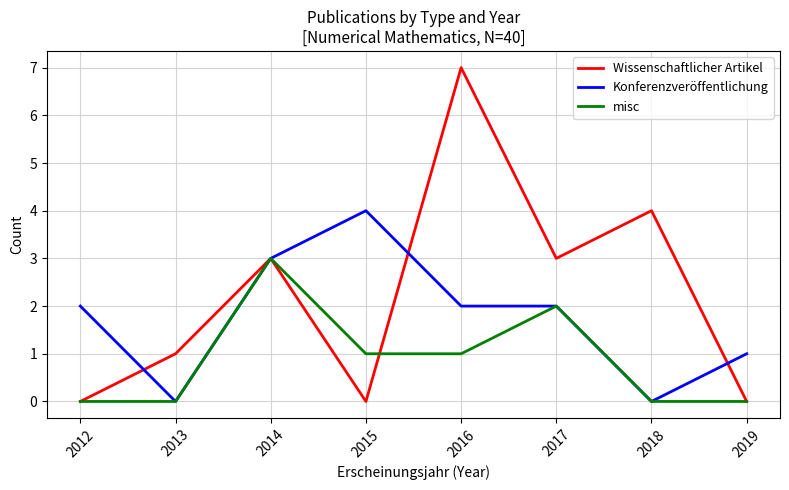

Which category has the highest value across all series?

2016